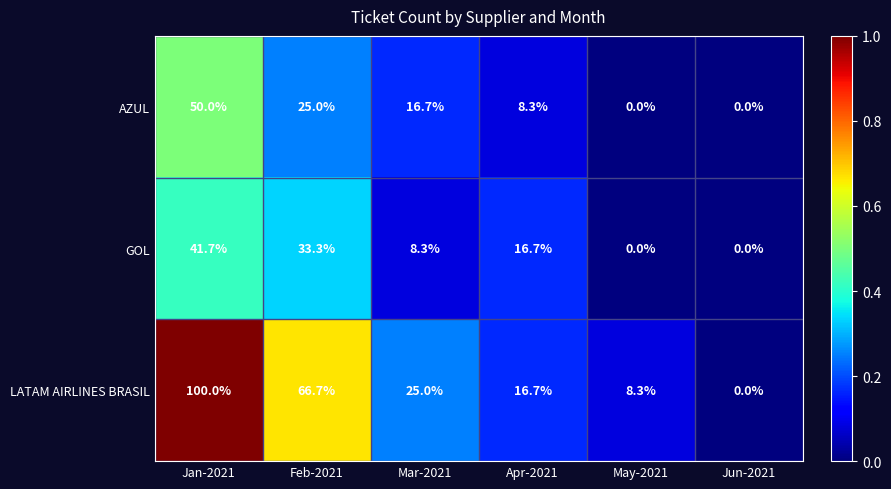

Count the number of data series in this chart.

3